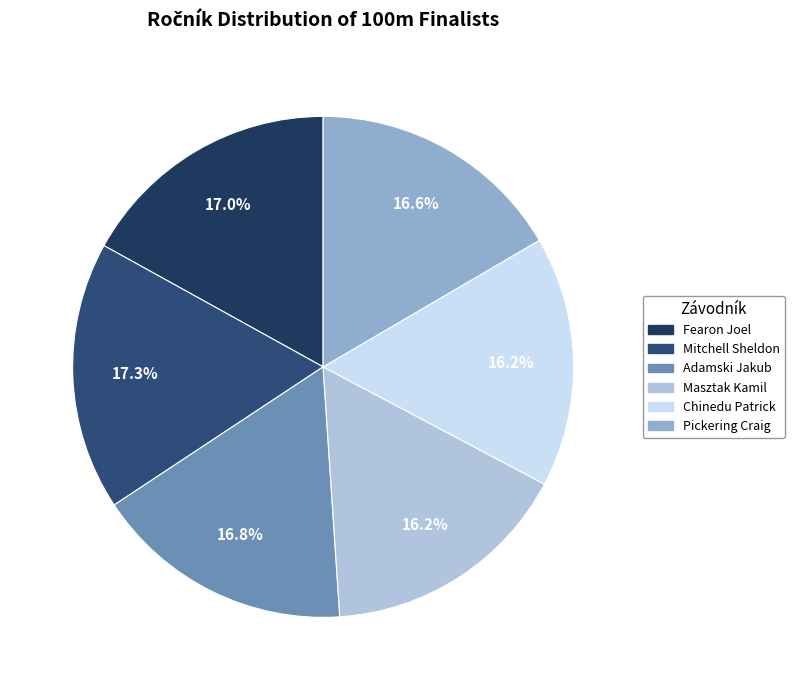

How many slices are in this pie chart?

6